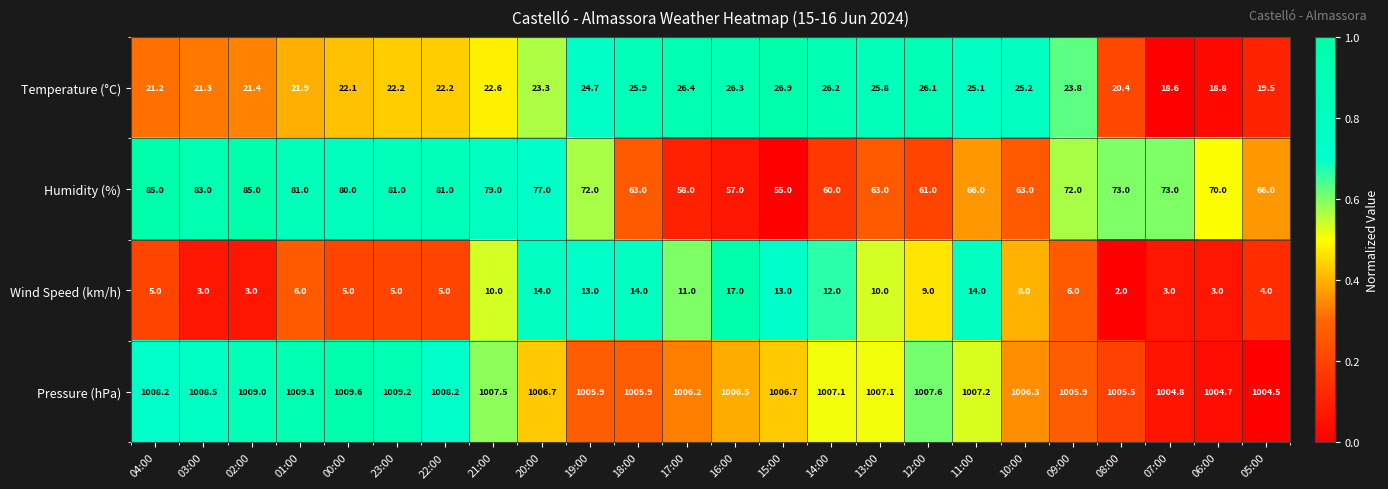

At which category is the sum across all series the highest?

20:00